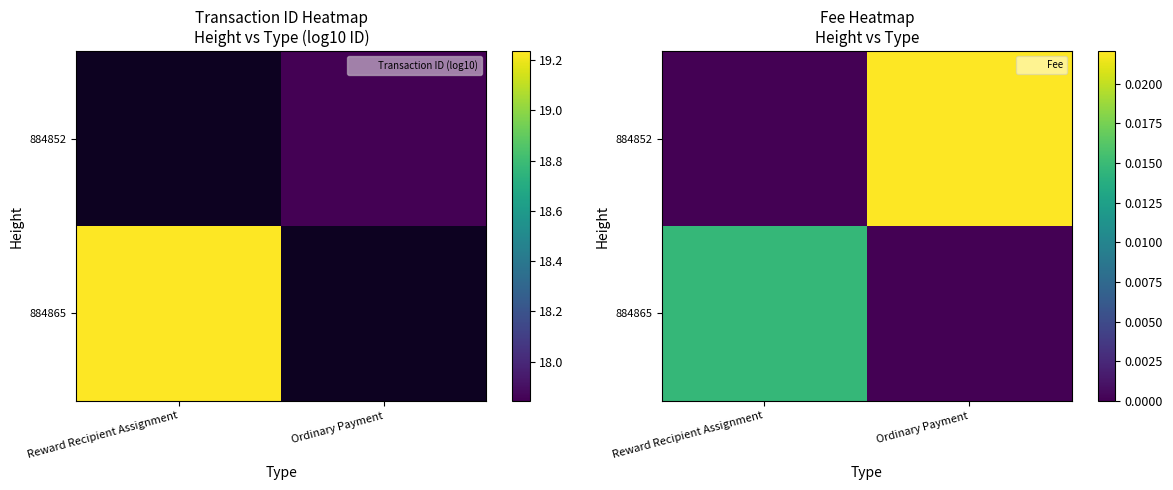

Which category has the lowest value across all series?

Ordinary Payment